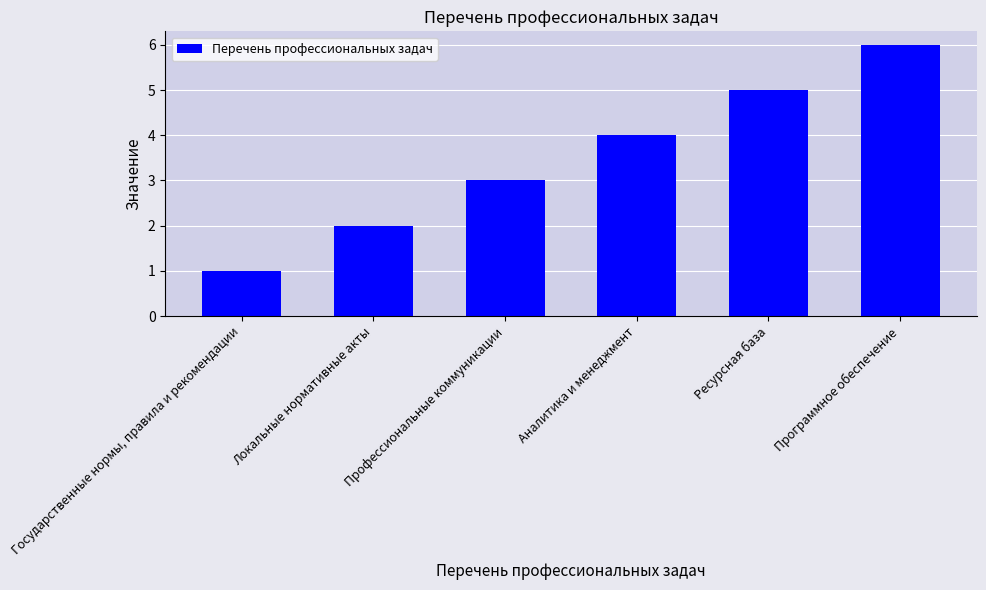

What is the change in value from Профессиональные коммуникации to Ресурсная база?

+2